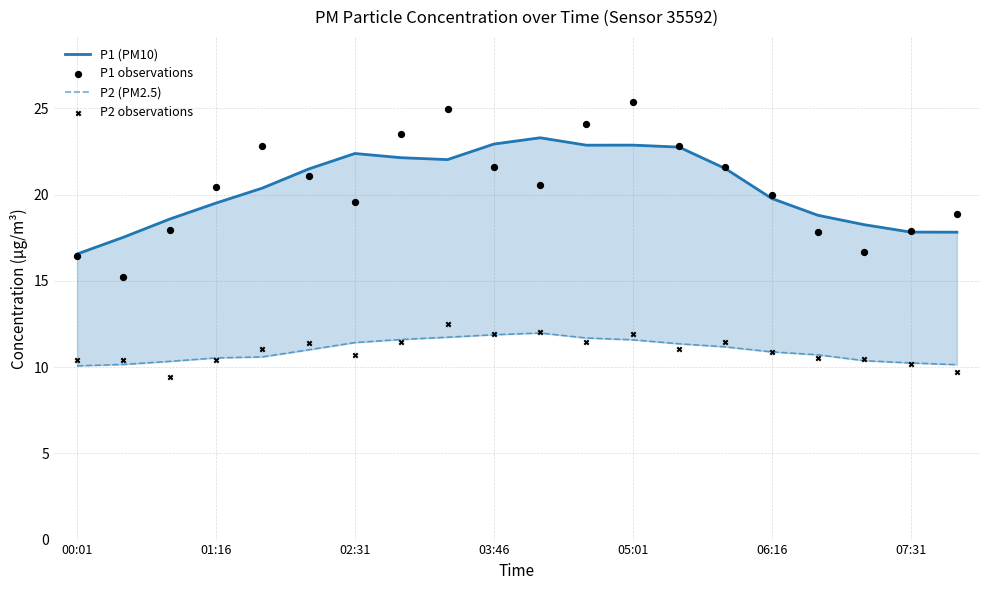

Which series has the widest spread of Y values?

P1 observations